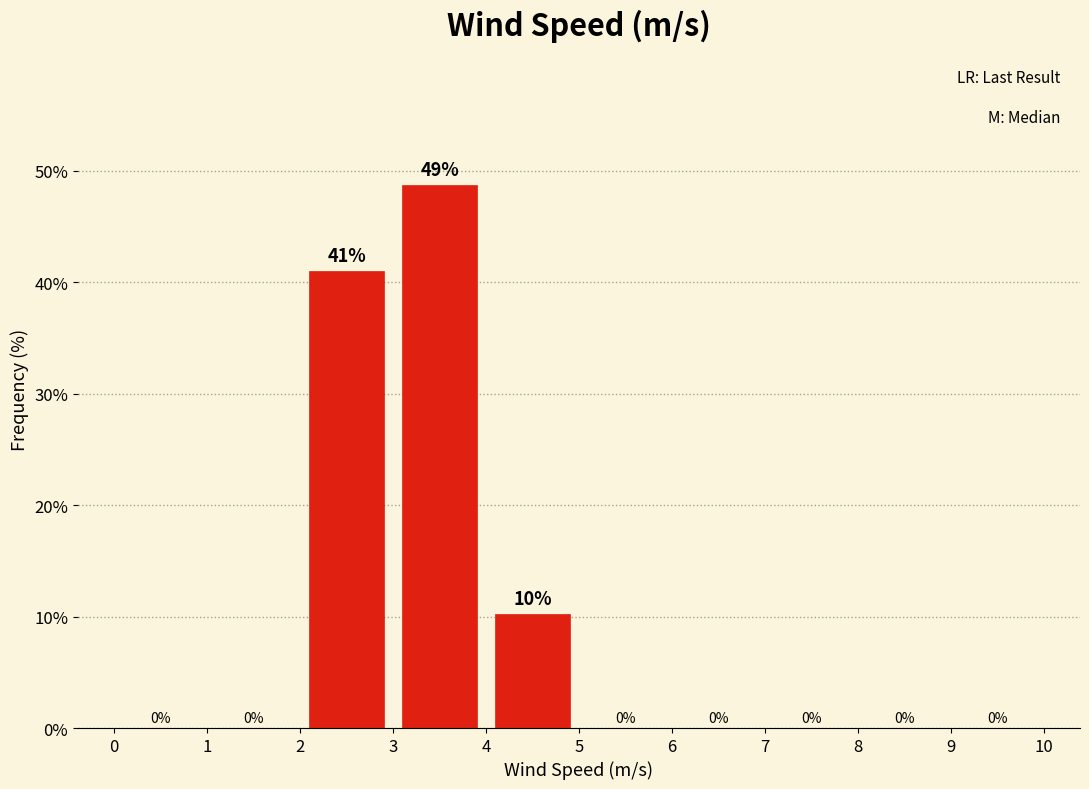

Over which range of the x-axis is the bar tallest?

3 to 4